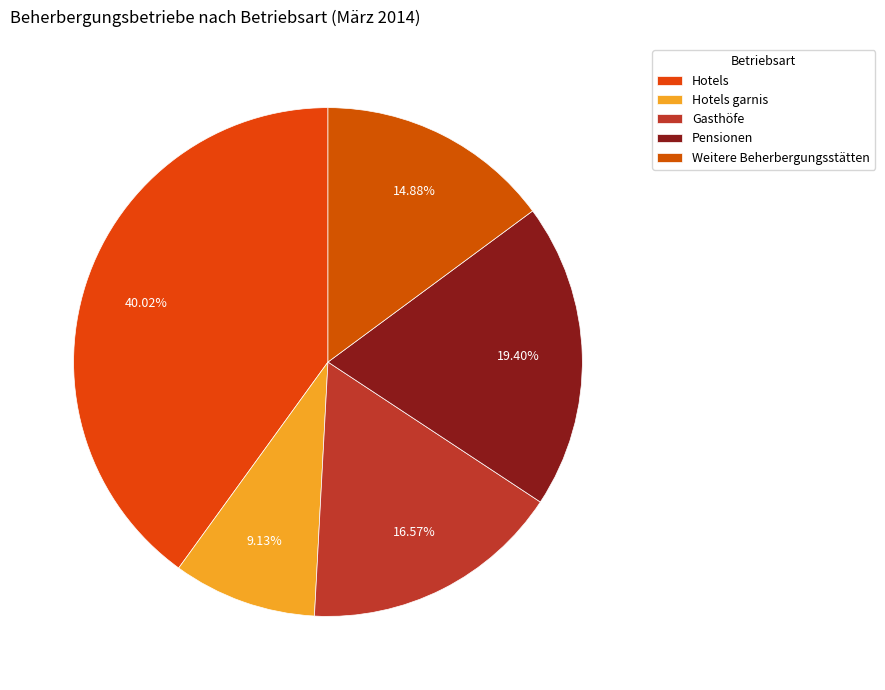

What is the largest slice in the pie chart?

Hotels